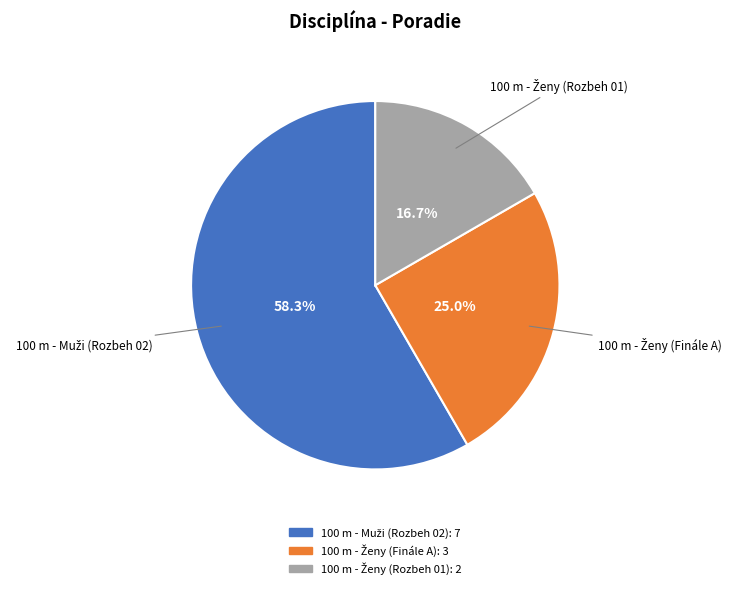

Is there a majority slice in this chart?

Yes